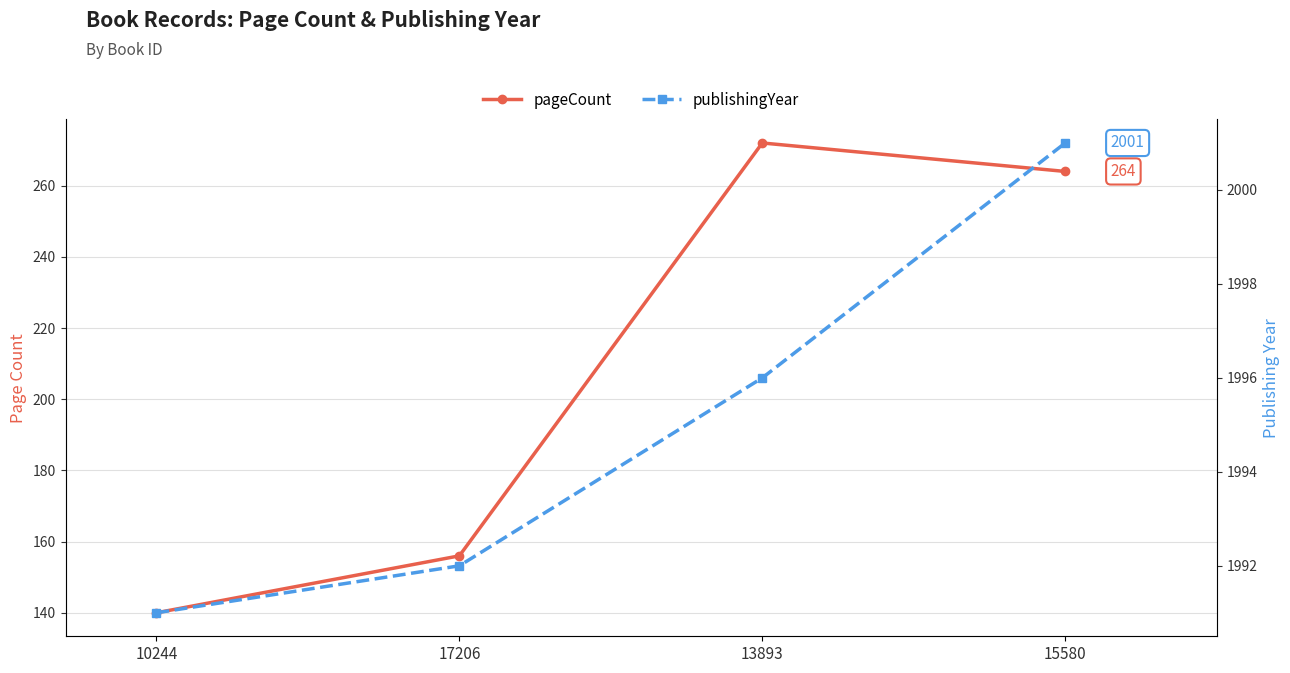

Reading left to right, what are all the values shown in this chart?

pageCount: 140	156	272	264
publishingYear: 1991	1992	1996	2001